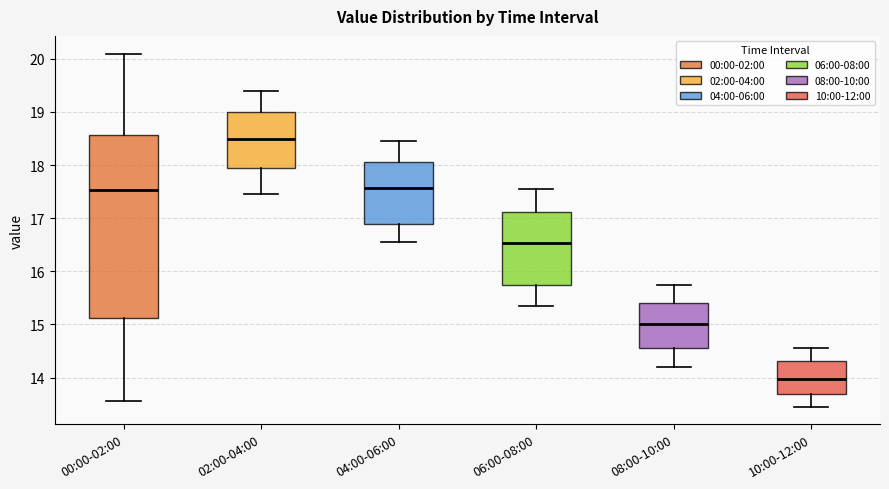

Which box's median line is the lowest?

10:00-12:00